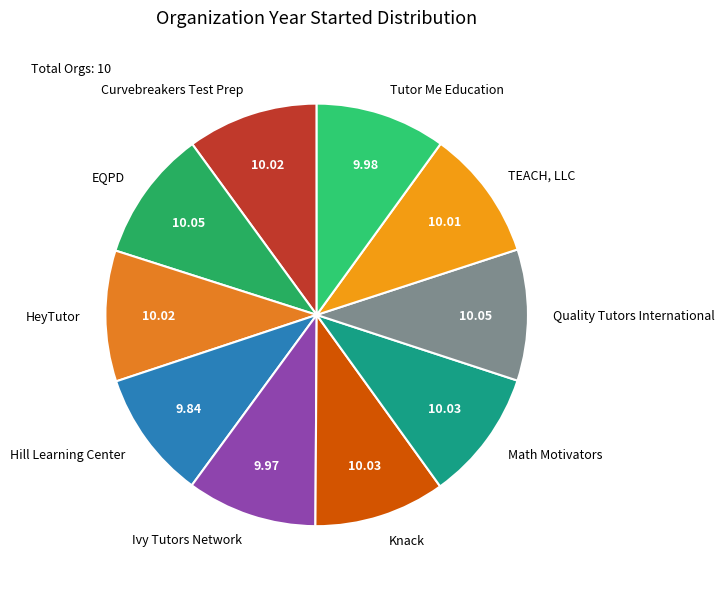

Does any single category account for the majority?

No